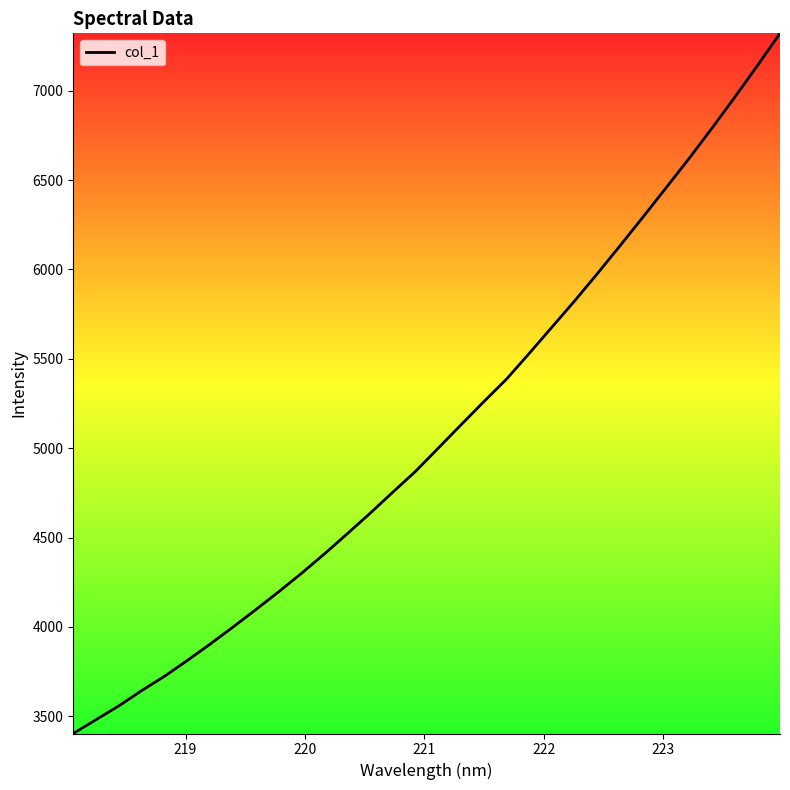

What is the difference between the maximum and minimum values?

3917.5